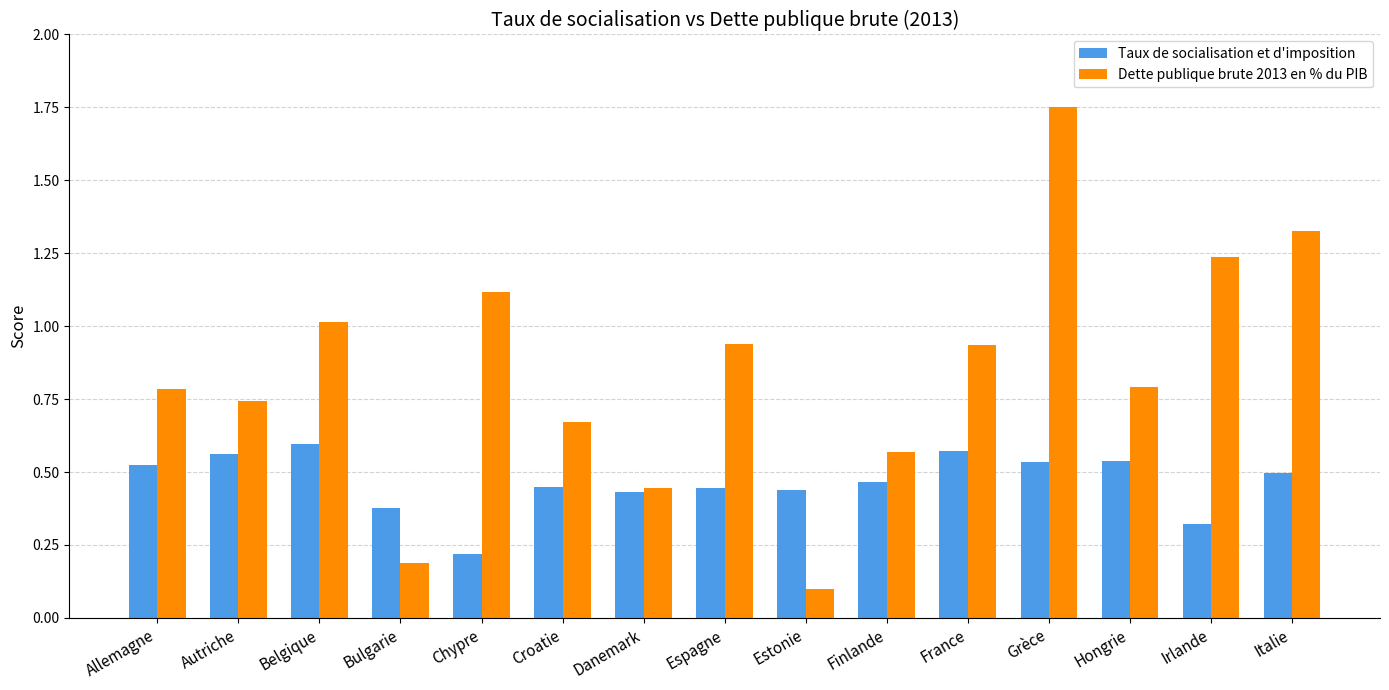

Count the Taux de socialisation et d'imposition values in the range 0 to 1.

15